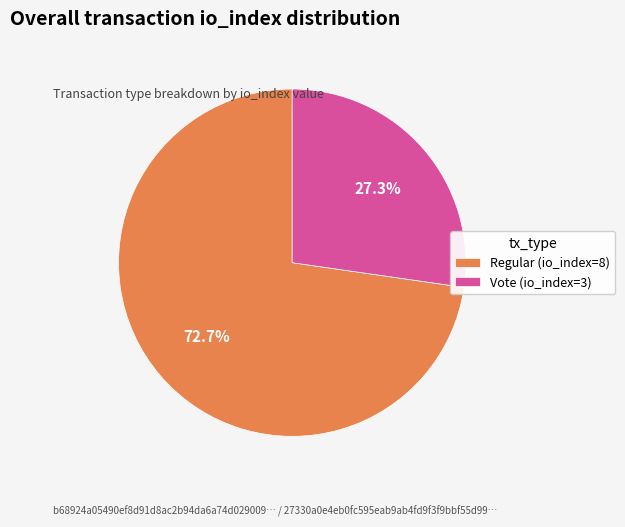

Is Regular (io_index=8) the majority of the pie?

Yes